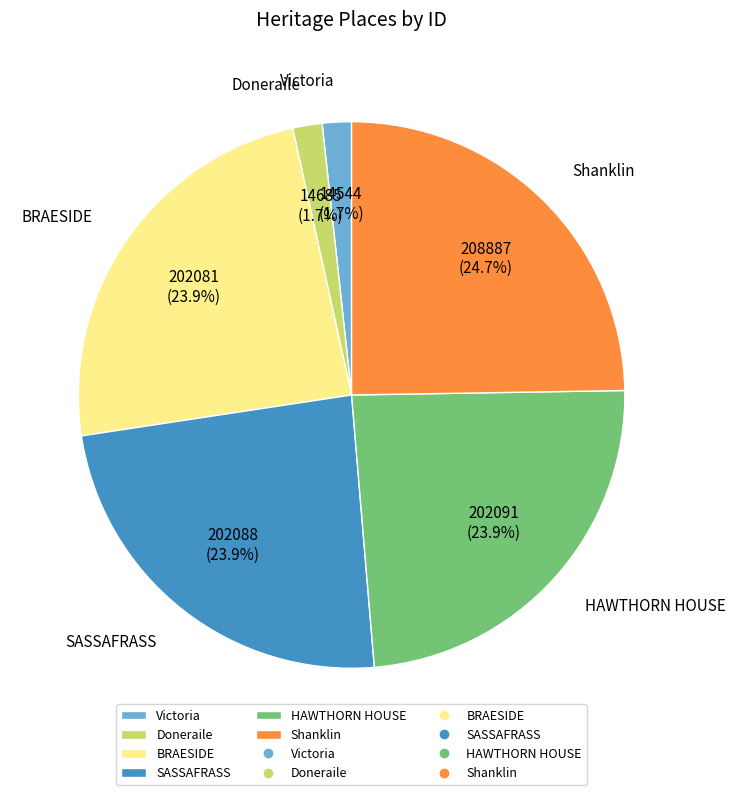

Does any single category account for the majority?

No